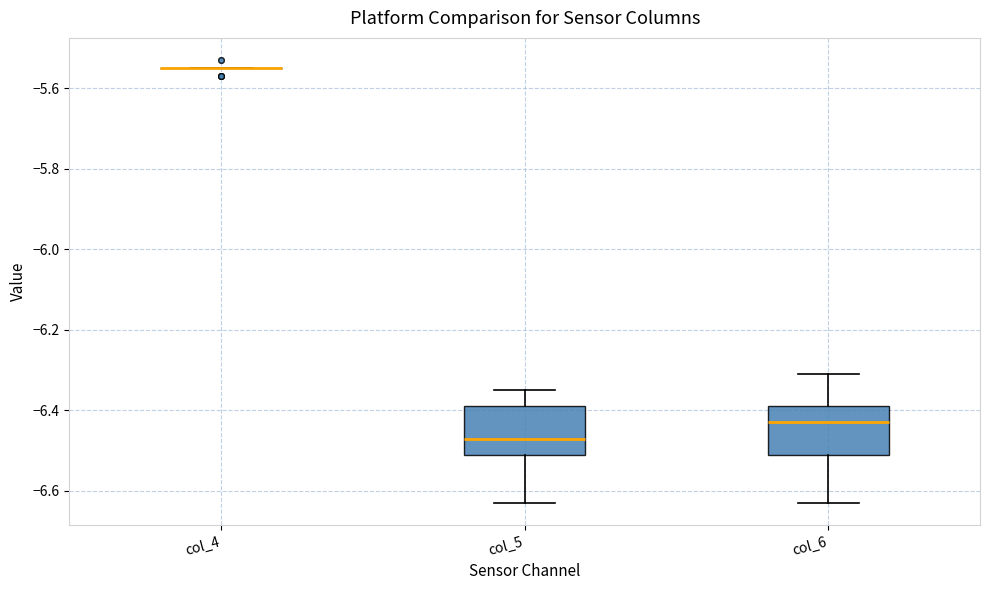

Reading left to right, read every box against the y-axis: the position of its median line, the range the box covers, and the ends of its whiskers. The values are not printed on the chart, so give them approximately, as read against the axis.

col_4: box collapsed to a line at -5.54, whiskers -5.54 to -5.54
col_5: median -6.46, box -6.50 to -6.38, whiskers -6.62 to -6.34
col_6: median -6.42, box -6.50 to -6.38, whiskers -6.62 to -6.30